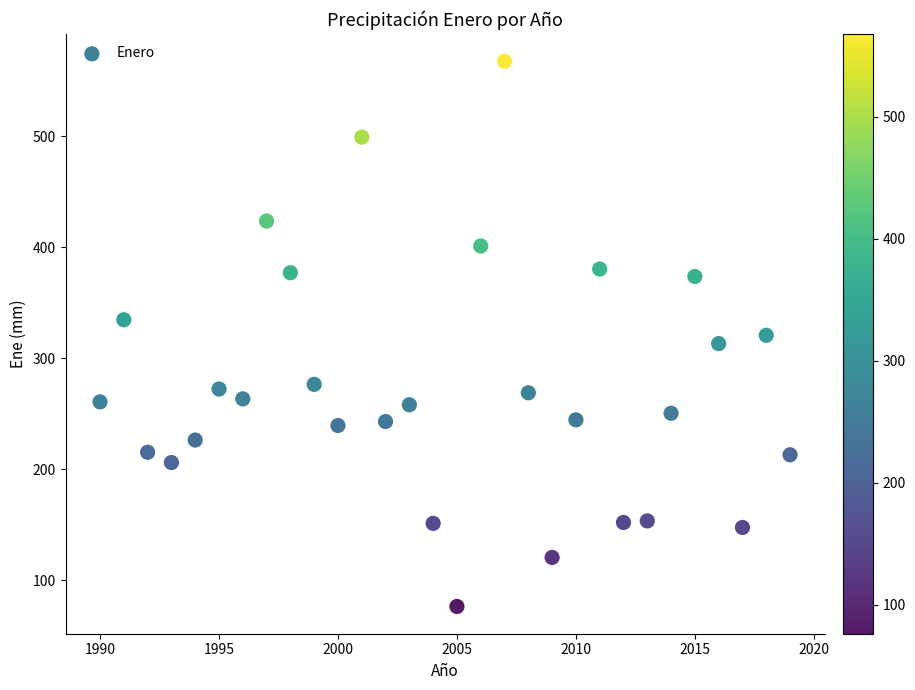

What is the range of X values (max minus min)?

29.0